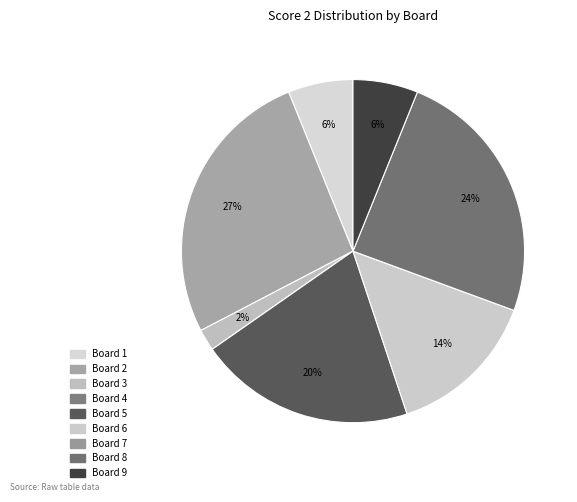

Which category has the smallest portion of the pie?

Board 4